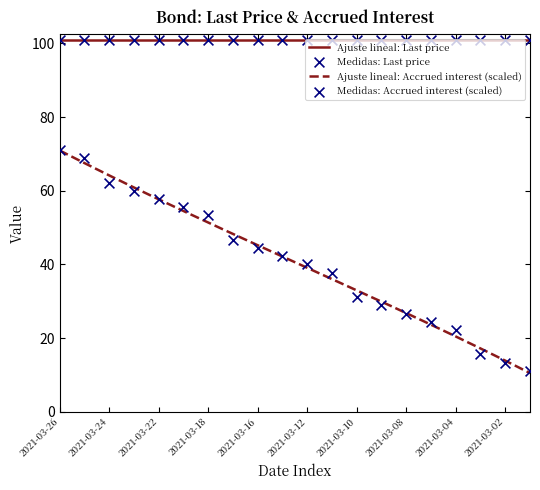

What is the change in value from 2021-03-24 to 2021-03-09?

-33.3